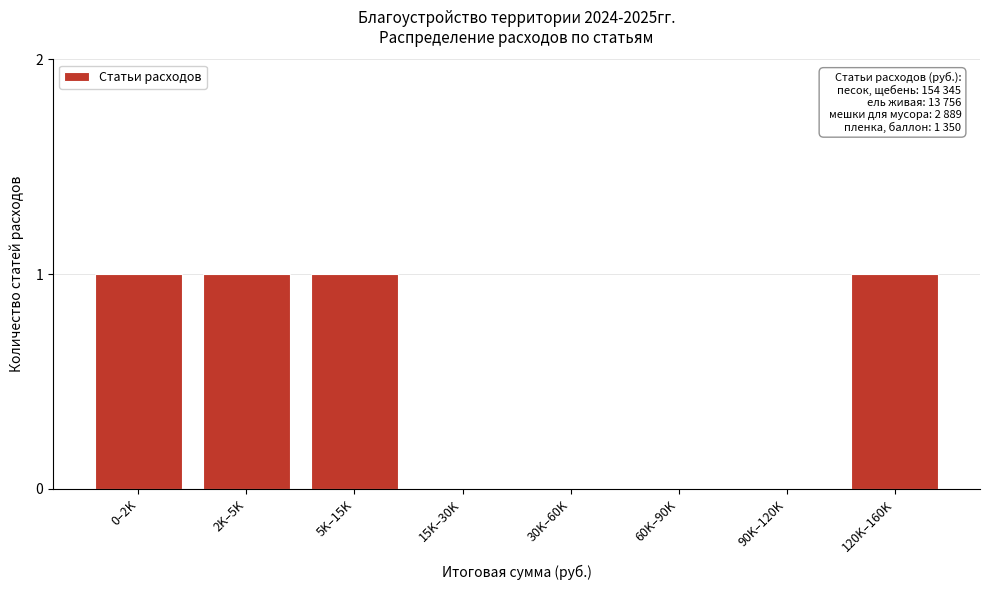

Reading left to right, what are all the values shown in this chart?

0–2K=1	2K–5K=1	5K–15K=1	15K–30K=0	30K–60K=0	60K–90K=0	90K–120K=0	120K–160K=1